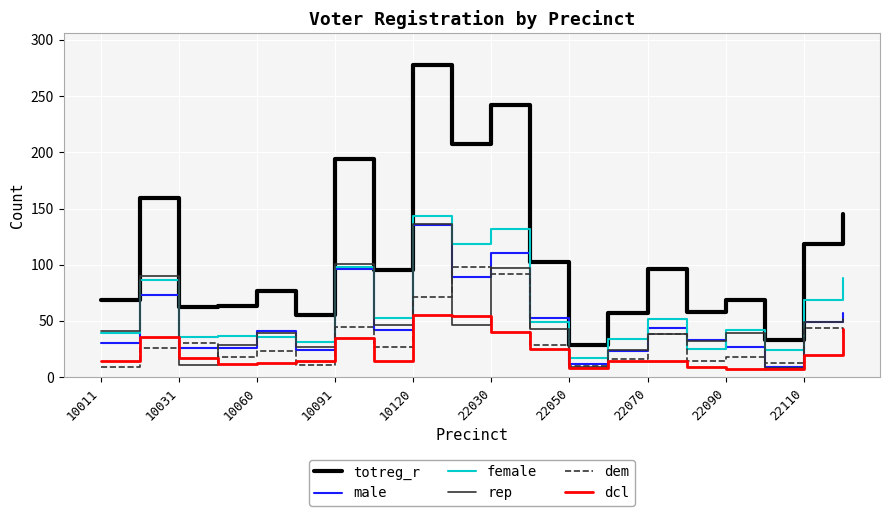

Which series has the largest total across all categories?

totreg_r